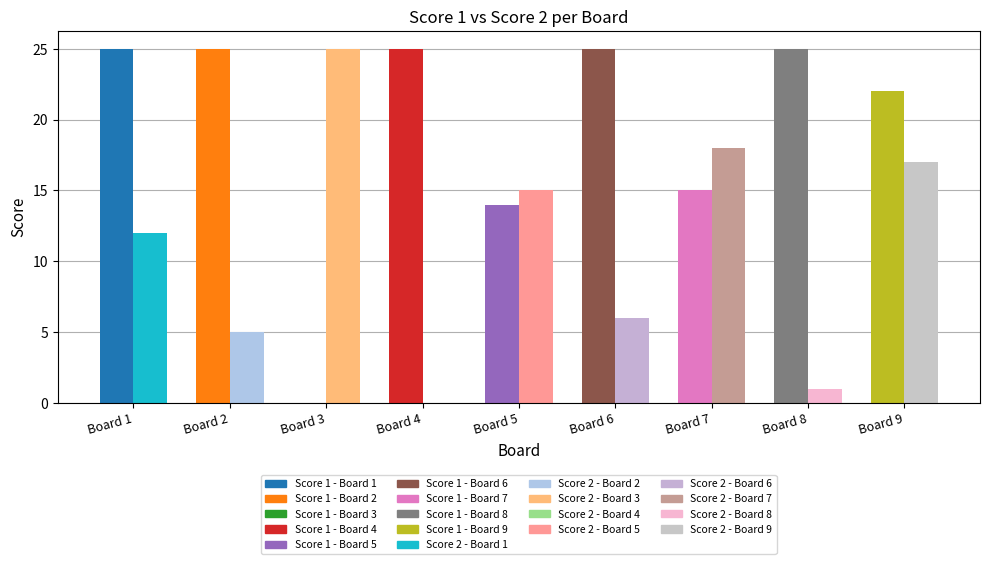

Reading left to right, what are all the values shown in this chart?

Score 1: 25	25	0	25	14	25	15	25	22
Score 2: 12	5	25	0	15	6	18	1	17